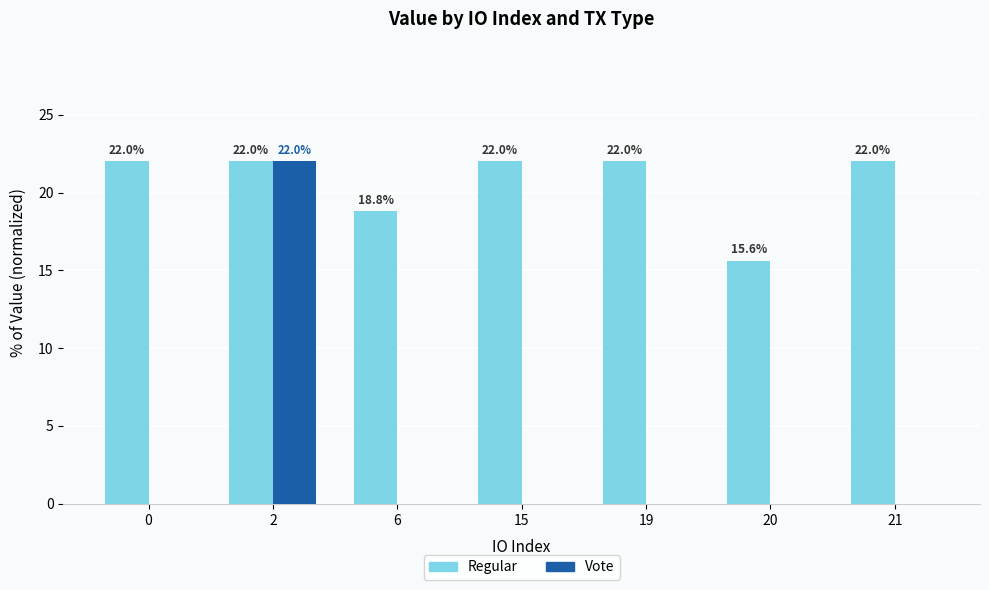

True or false: Regular has a value of 8.2 at 20.

False